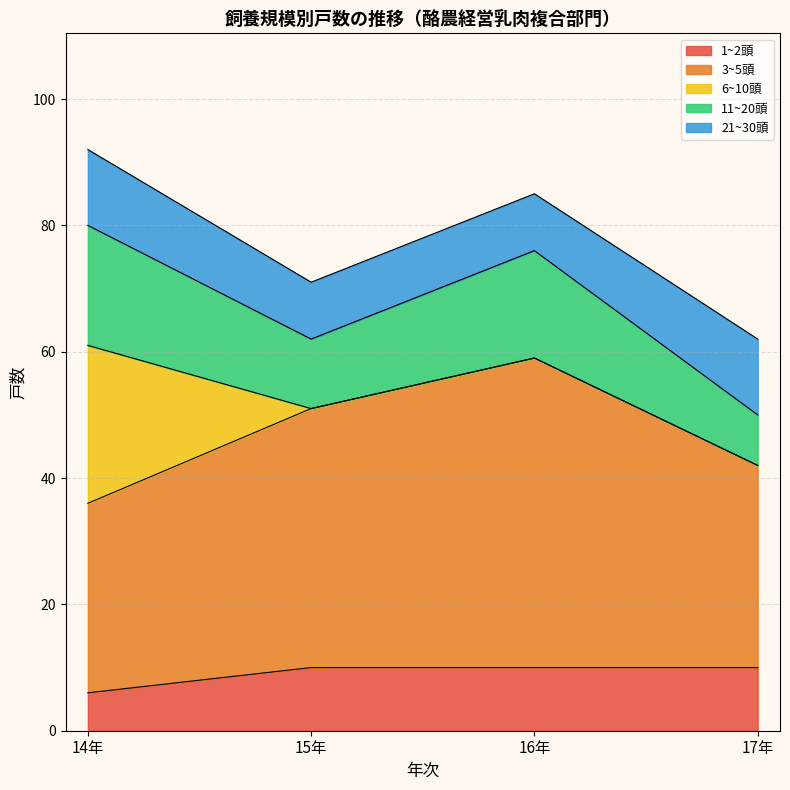

True or false: 1~2頭 has more than 1 points higher than both neighbors.

False